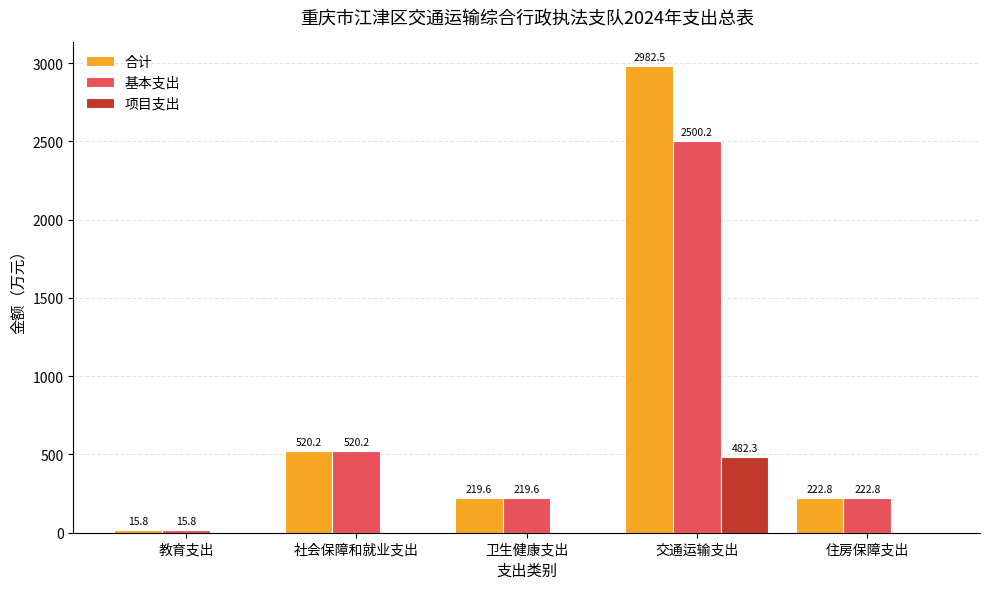

At which category is the sum across all series the highest?

交通运输支出